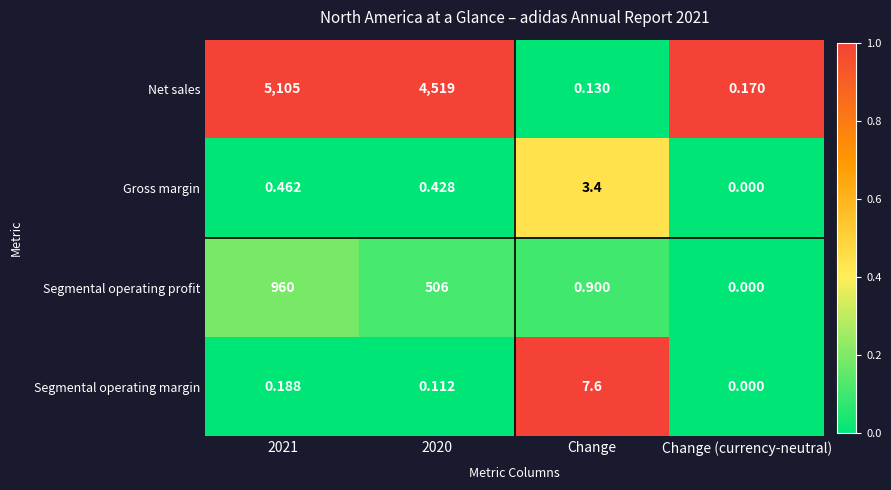

Which series has the largest total across all categories?

Net sales